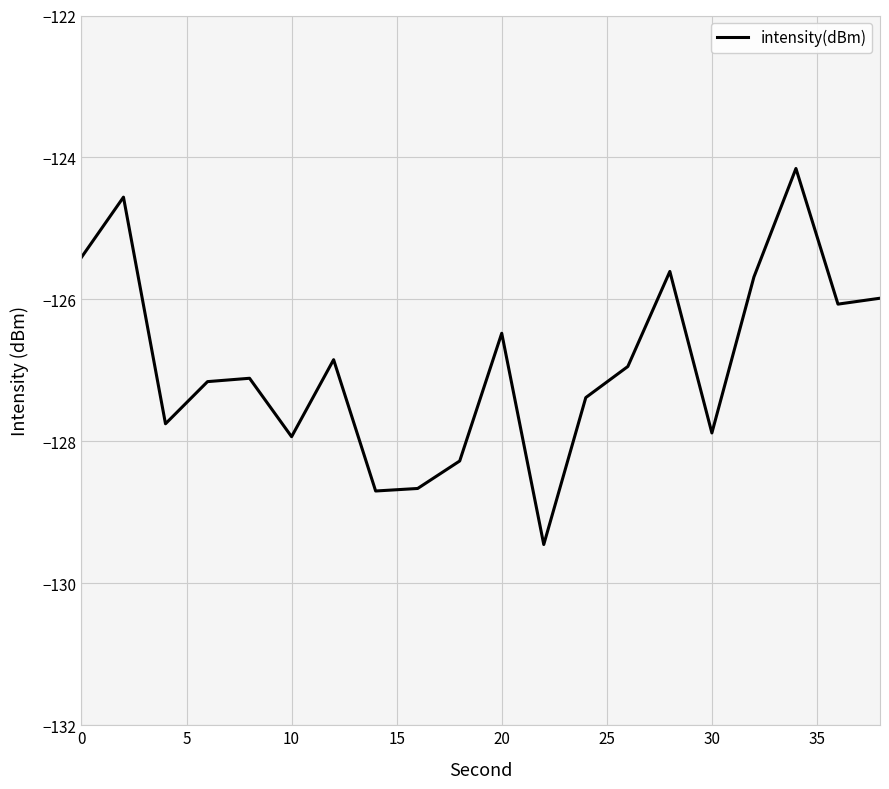

What is the smallest value displayed?

-129.5